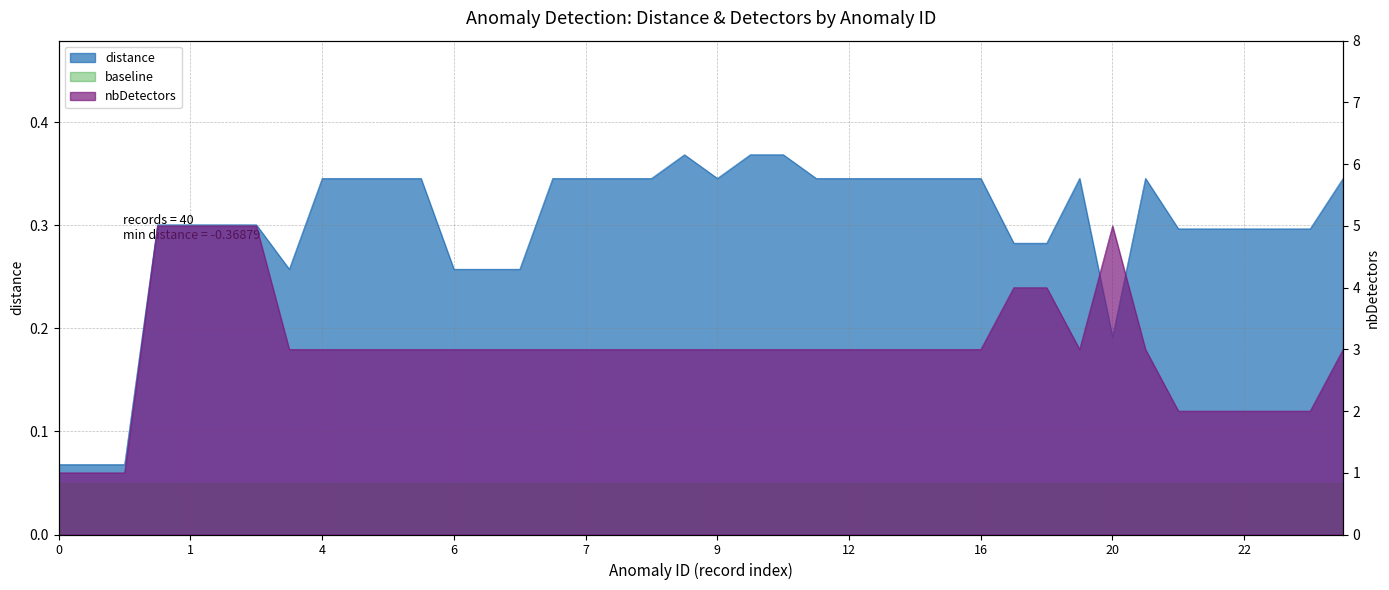

Read the nbDetectors value at 10.

3.0